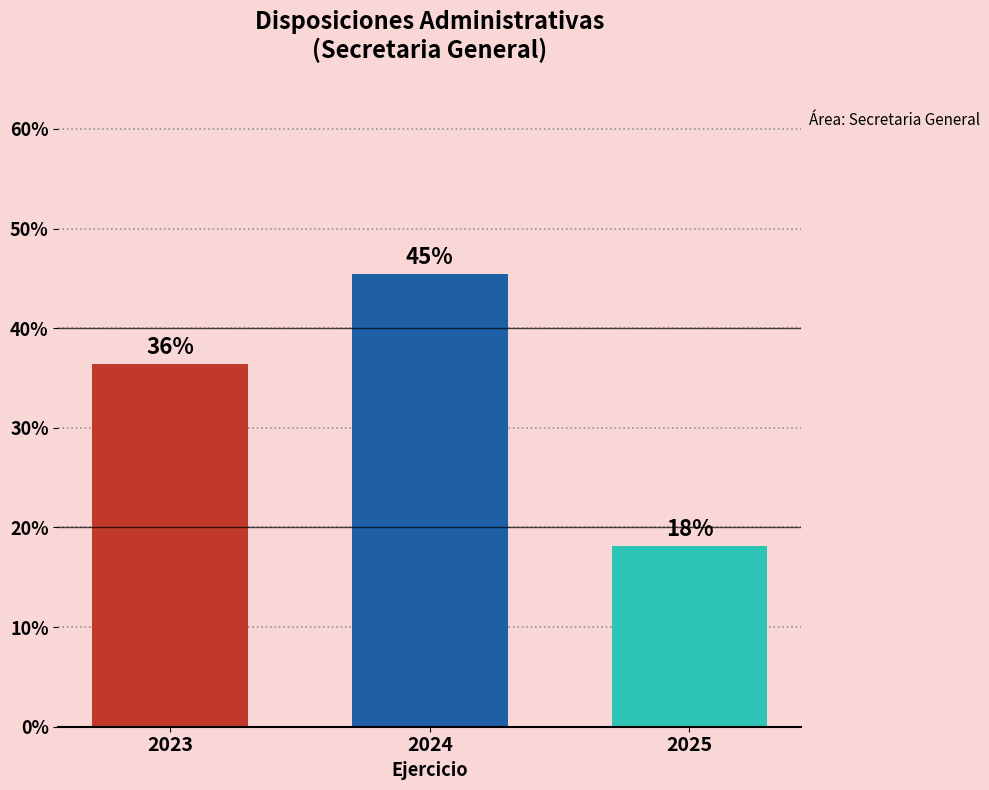

The chart shows a value of 23.3 at 2024. True or false?

False